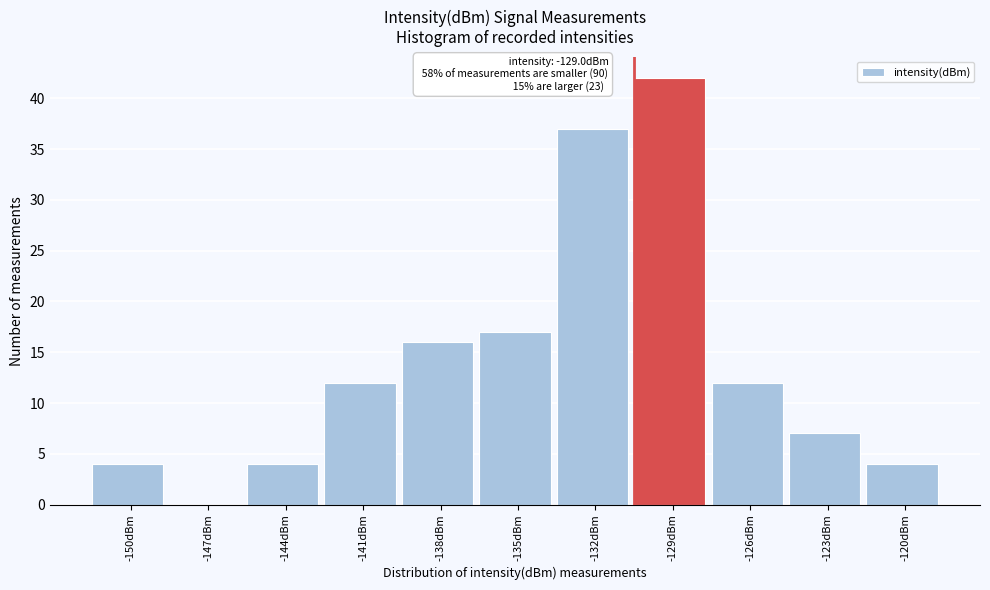

Reading left to right, list all the values displayed in this chart.

-150dBm=4	-147dBm=0	-144dBm=4	-141dBm=12	-138dBm=16	-135dBm=17	-132dBm=37	-129dBm=42	-126dBm=12	-123dBm=7	-120dBm=4